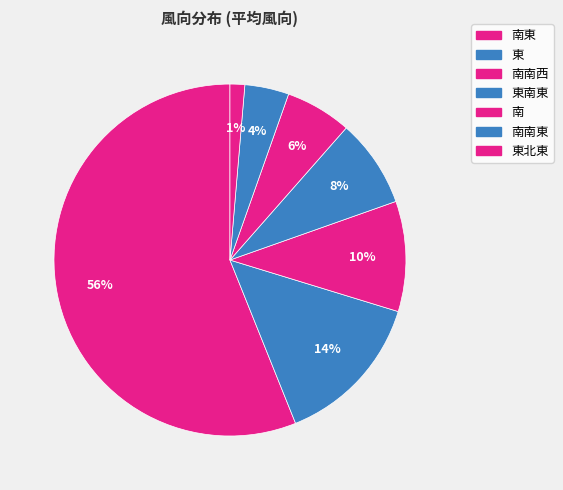

Which category has the biggest portion of the pie?

南東